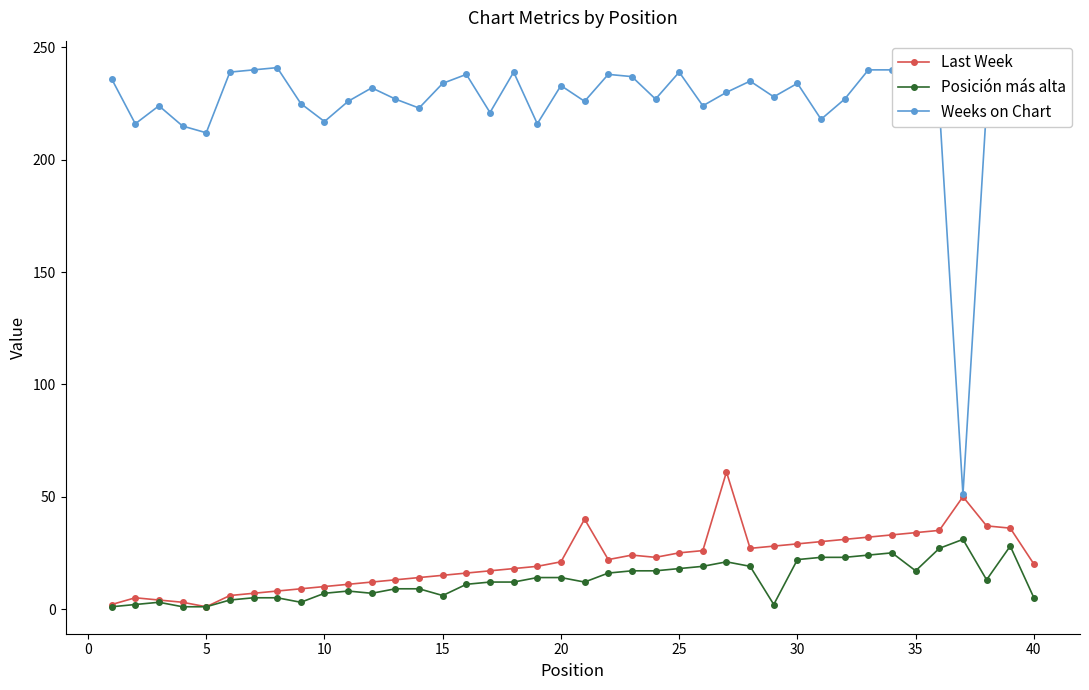

Which series has the largest range (max minus min)?

Weeks on Chart